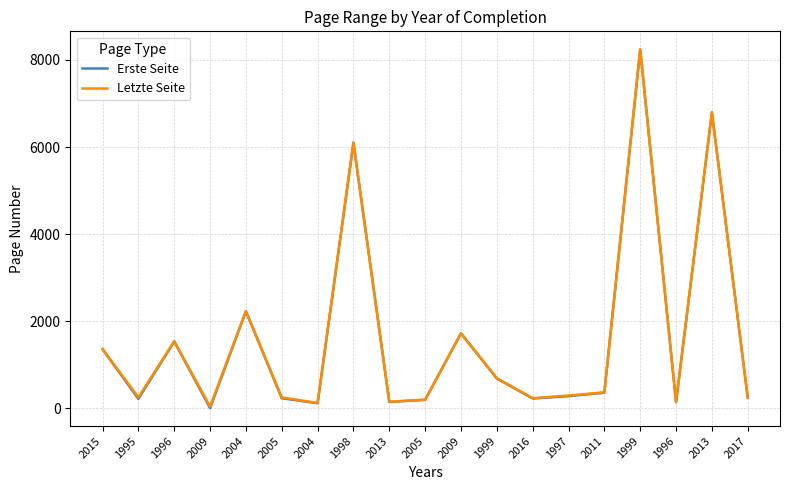

What are all the series names shown in the legend?

Erste Seite, Letzte Seite